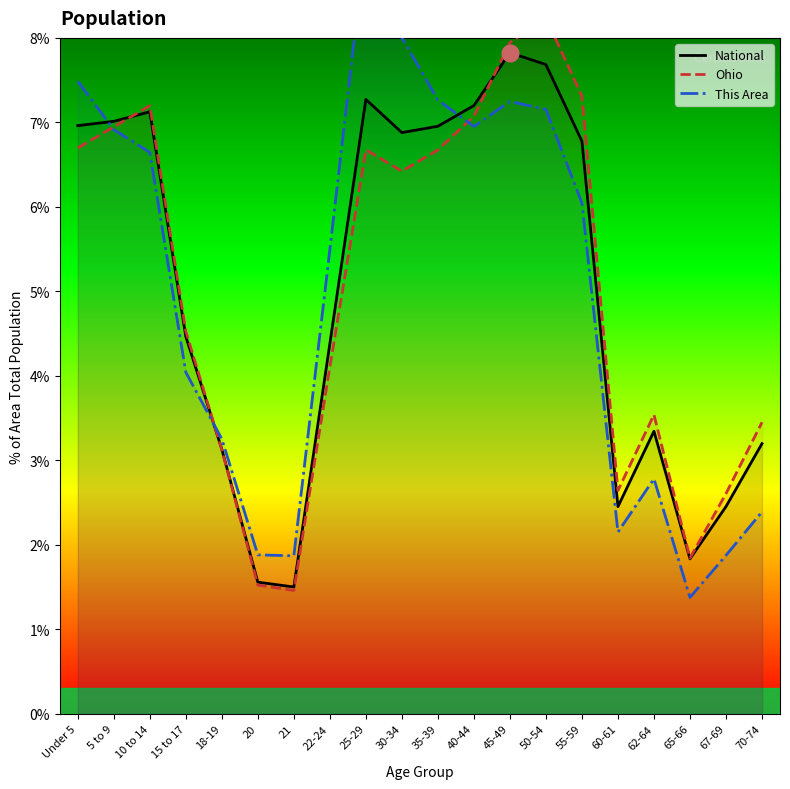

Reading right to left, extract all data points from this chart.

National: 70-74=3.2	67-69=2.5	65-66=1.8	62-64=3.3	60-61=2.5	55-59=6.8	50-54=7.7	45-49=7.8	40-44=7.2	35-39=7.0	30-34=6.9	25-29=7.3	22-24=4.4	21=1.5	20=1.6	18-19=3.1	15 to 17=4.5	10 to 14=7.1	5 to 9=7.0	Under 5=7.0
Ohio: 70-74=3.4	67-69=2.6	65-66=1.8	62-64=3.5	60-61=2.6	55-59=7.3	50-54=8.2	45-49=7.9	40-44=7.1	35-39=6.7	30-34=6.4	25-29=6.7	22-24=4.1	21=1.5	20=1.5	18-19=3.1	15 to 17=4.5	10 to 14=7.2	5 to 9=6.9	Under 5=6.7
This Area: 70-74=2.4	67-69=1.9	65-66=1.4	62-64=2.8	60-61=2.2	55-59=6.0	50-54=7.2	45-49=7.2	40-44=7.0	35-39=7.3	30-34=8.0	25-29=9.2	22-24=5.5	21=1.9	20=1.9	18-19=3.3	15 to 17=4.0	10 to 14=6.6	5 to 9=6.9	Under 5=7.5